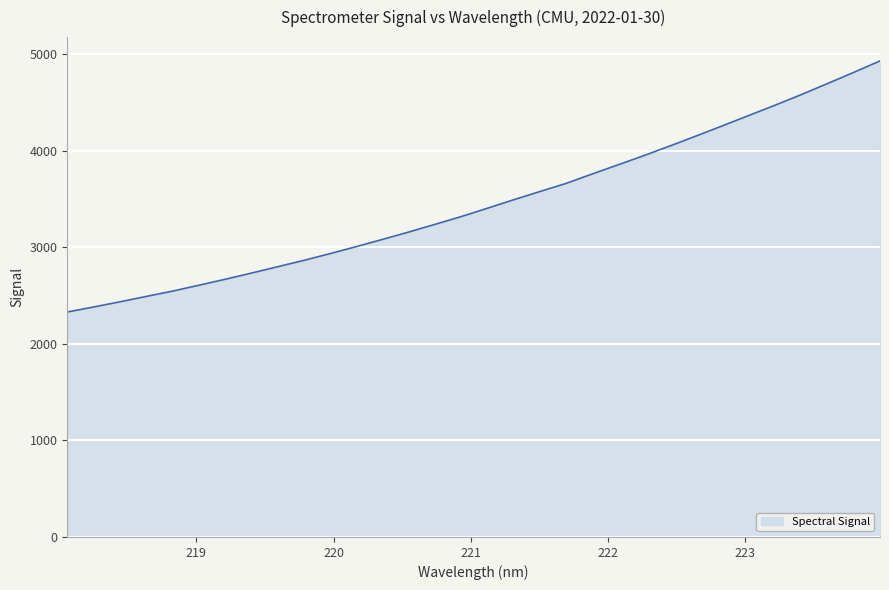

What is the difference between the maximum and minimum values?

2601.6